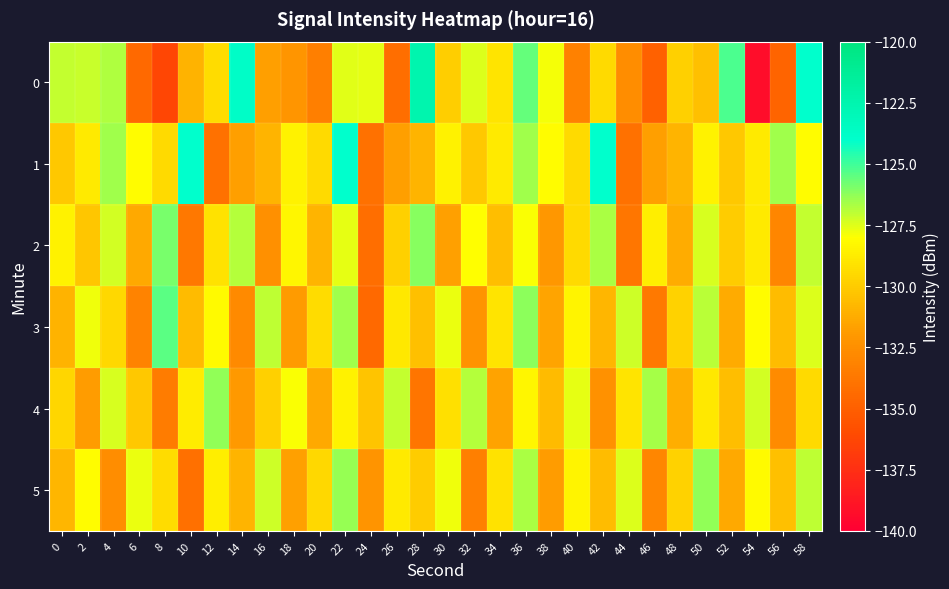

How many categories are shown in the chart?

30